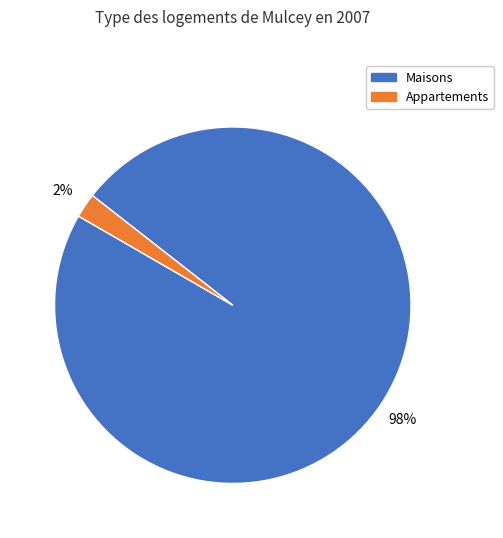

Is there a majority slice in this chart?

Yes